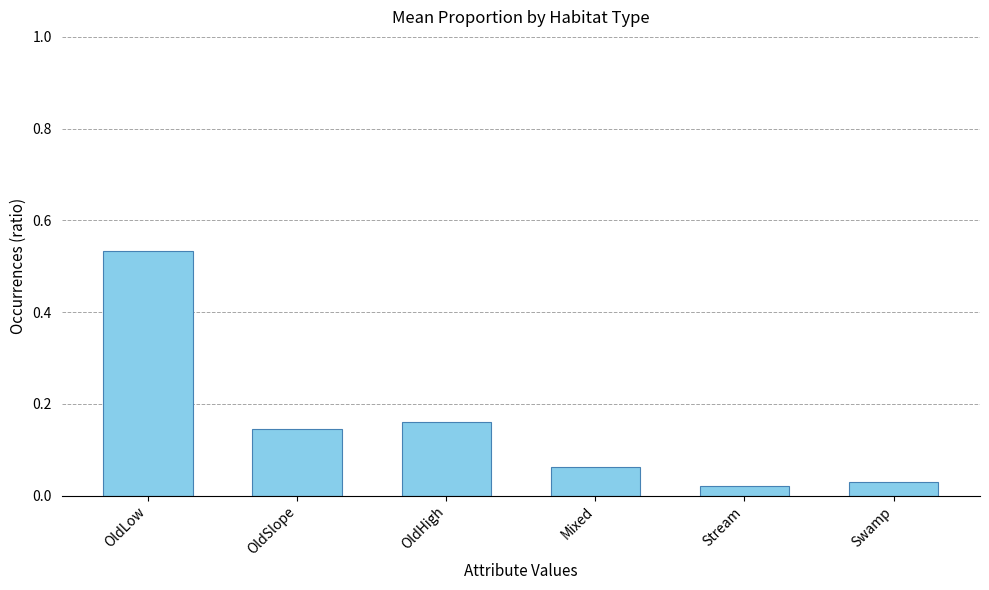

What is the sum of all values?

1.0